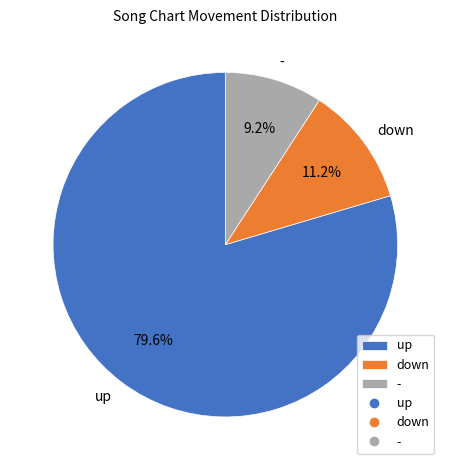

To the nearest percent, what is the difference between the up and down slice percentages?

68%